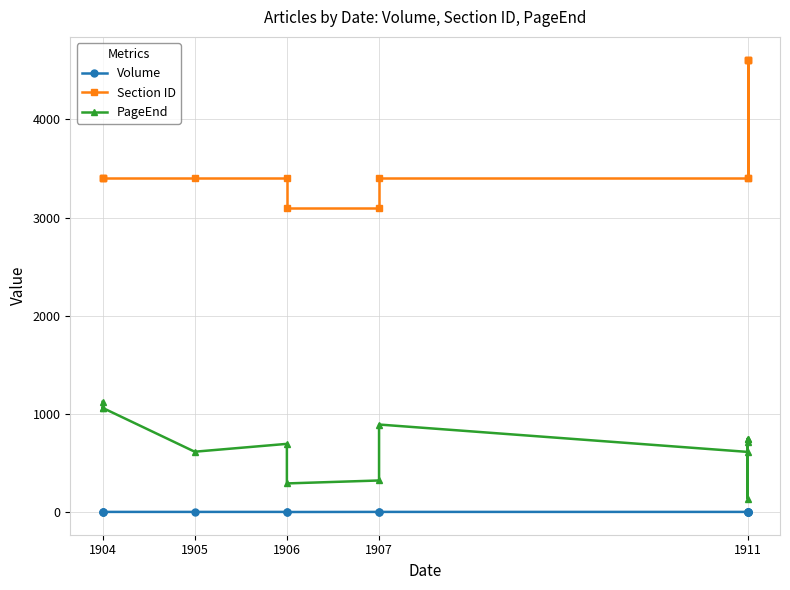

Is this an area chart (filled region under the line)?

No